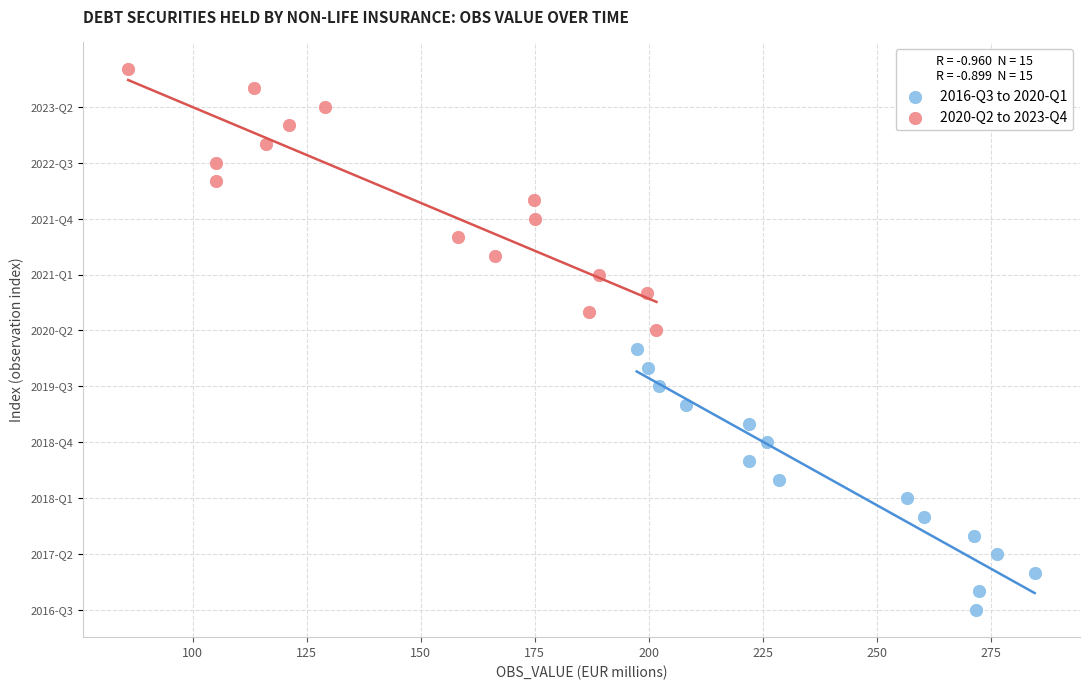

What are all the series names shown in the legend?

2016-Q3 to 2020-Q1, 2020-Q2 to 2023-Q4